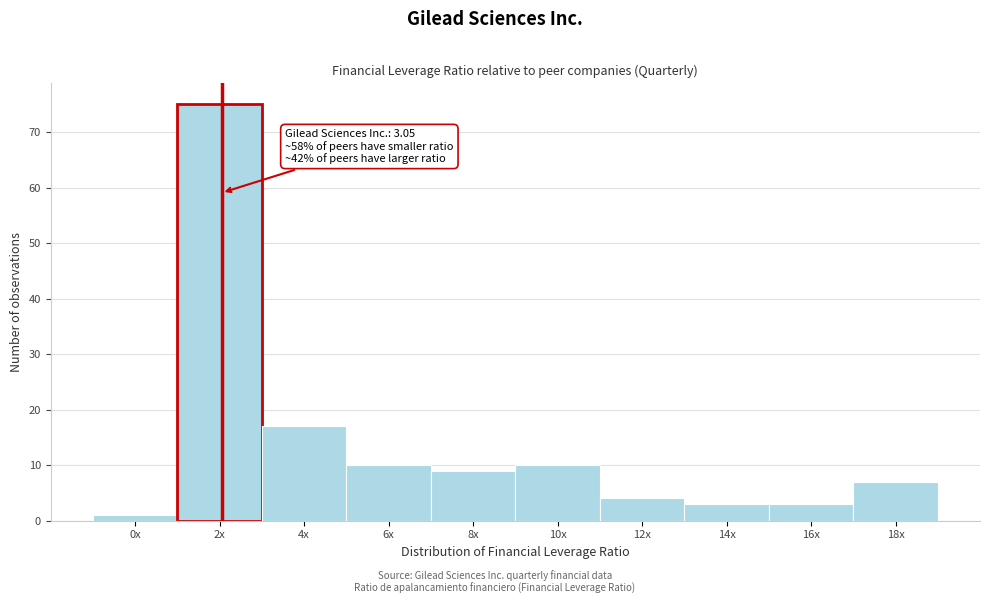

Reading left to right, what are all the values shown in this chart?

1	75	17	10	9	10	4	3	3	7